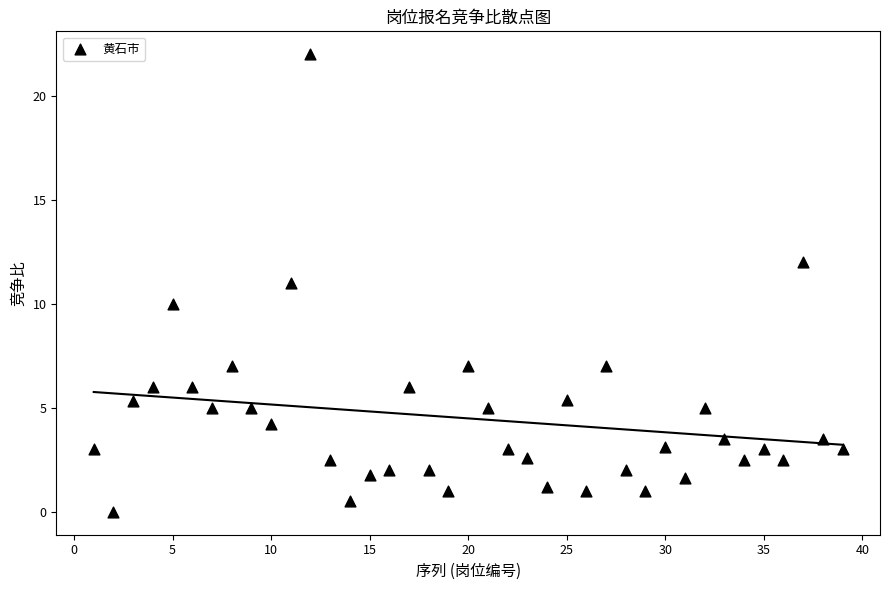

What is the range of Y values (max minus min)?

22.0